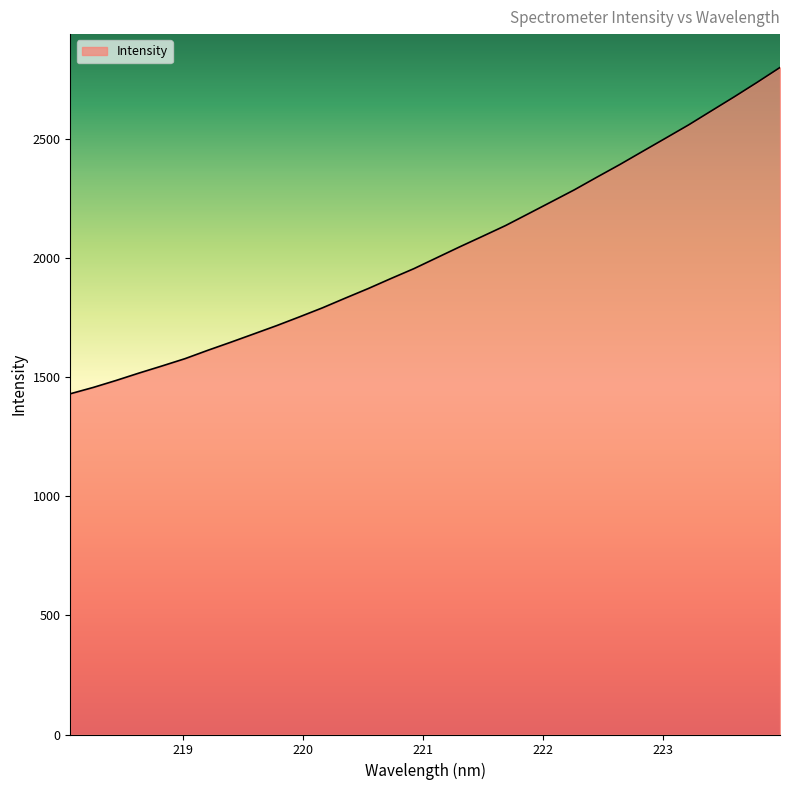

What is the maximum value shown in the chart?

2799.4